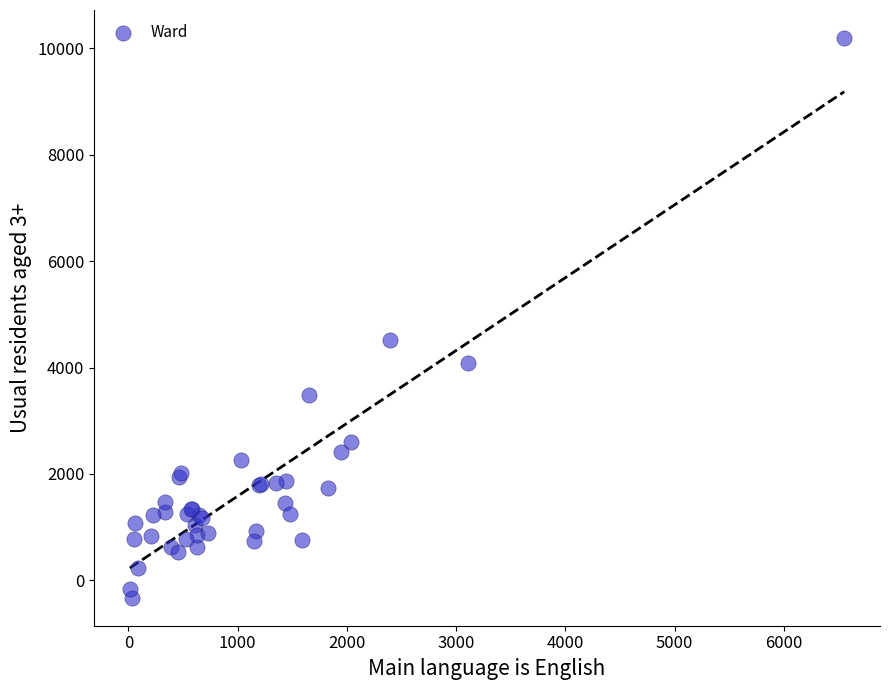

What Y value in the scatter plot is closest to 4933?

4515